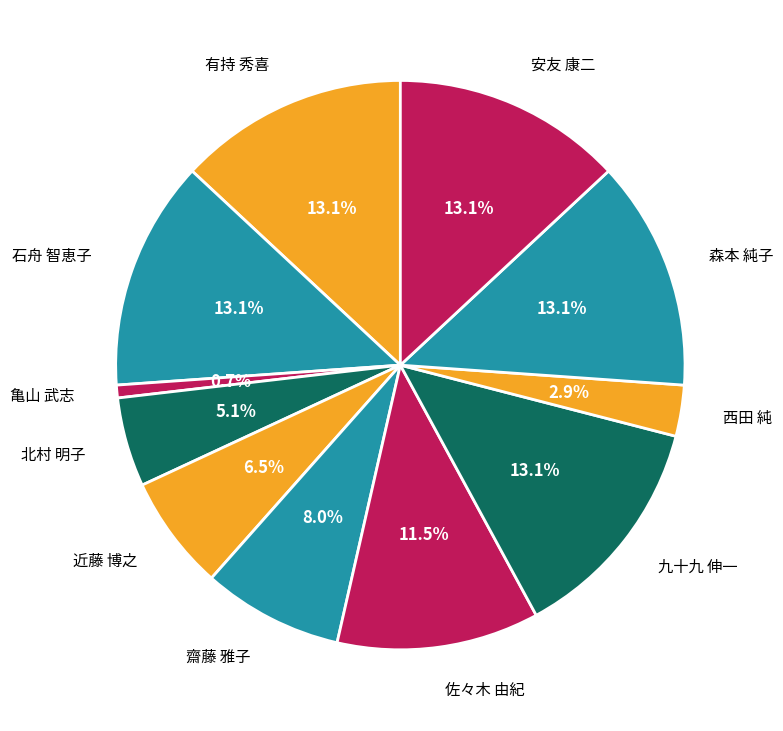

What percentage is the 亀山 武志 slice, to the nearest percent?

1%